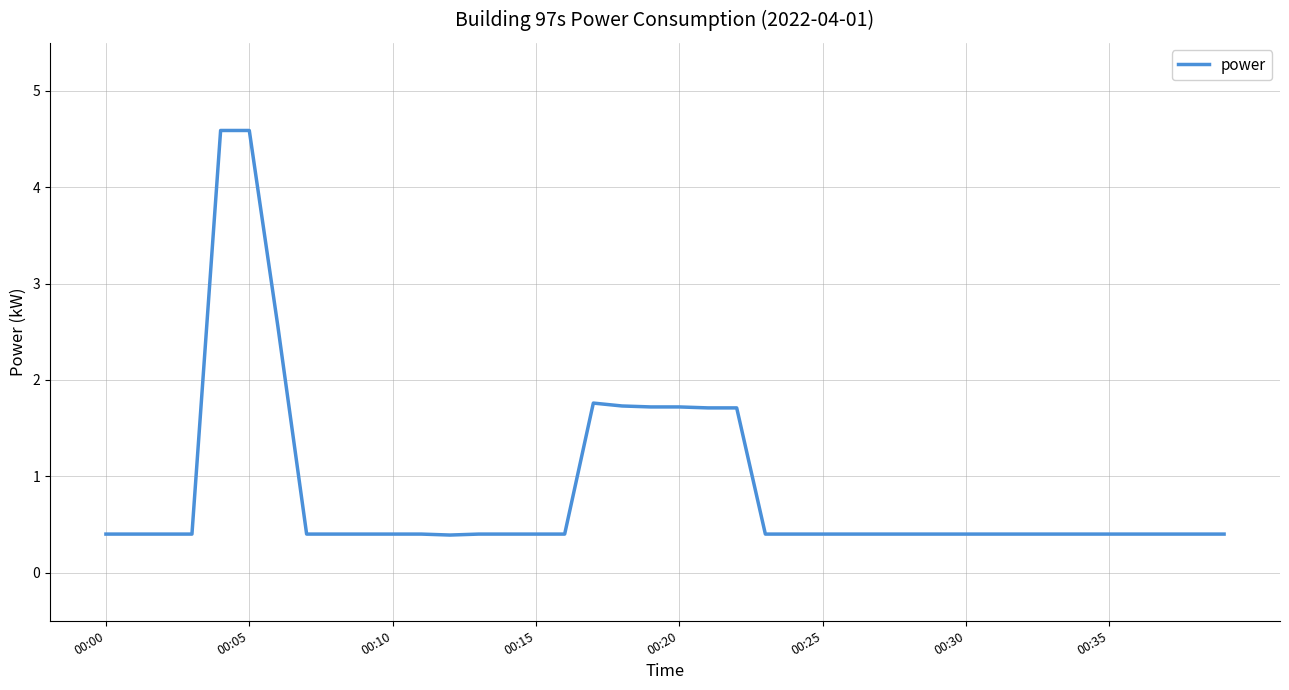

True or false: the data has more than 0 interior local peaks.

True